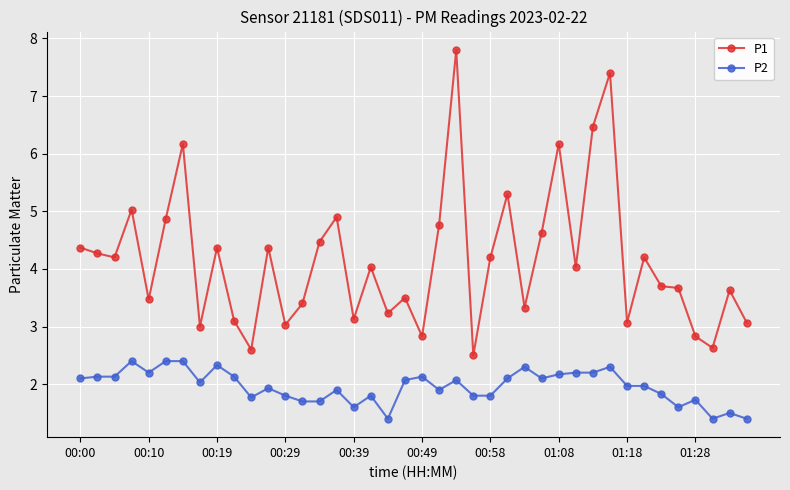

Rank the series by their maximum value, from highest to lowest.

P1, P2